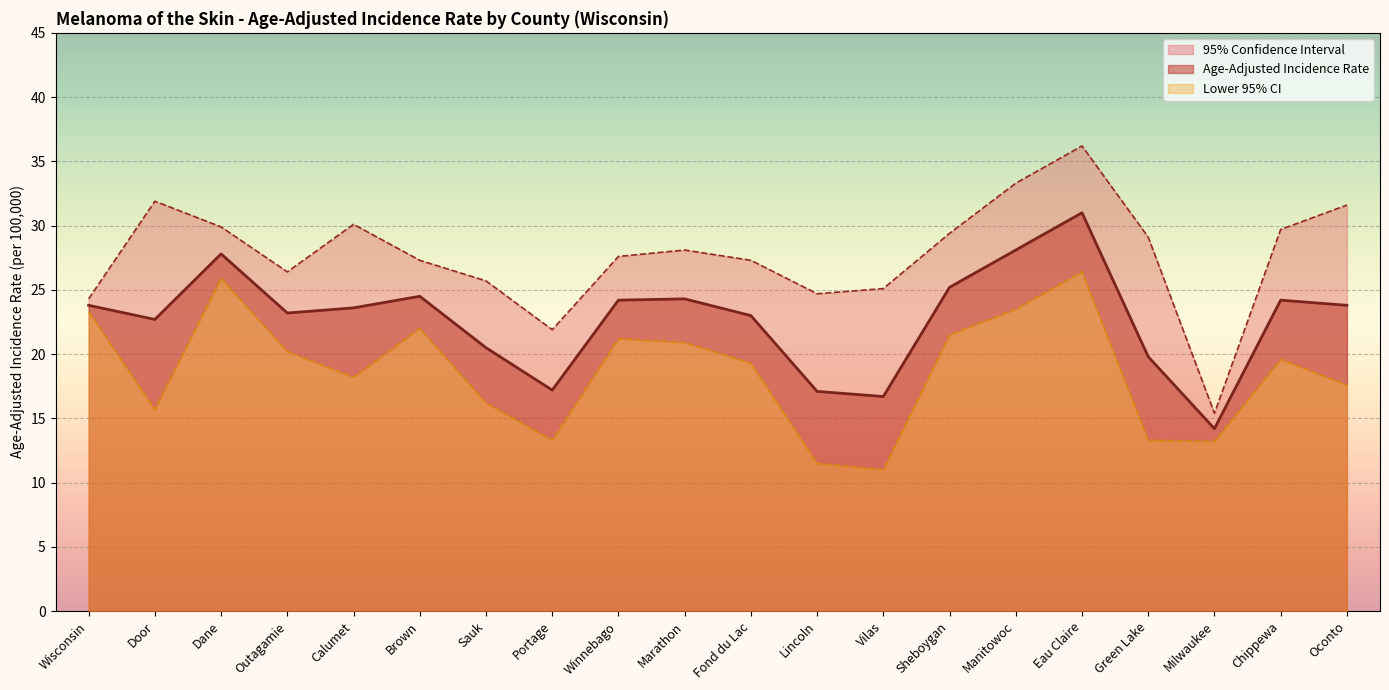

At which label is Lower 95% CI closest to 18?

Calumet